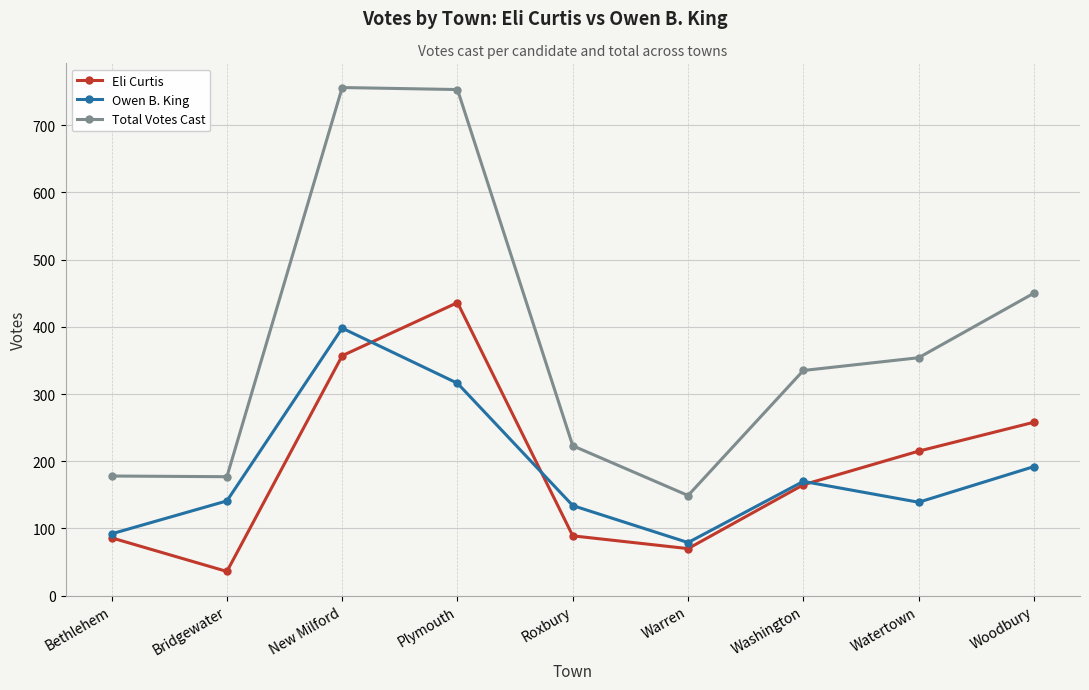

How many categories are shown in the chart?

9